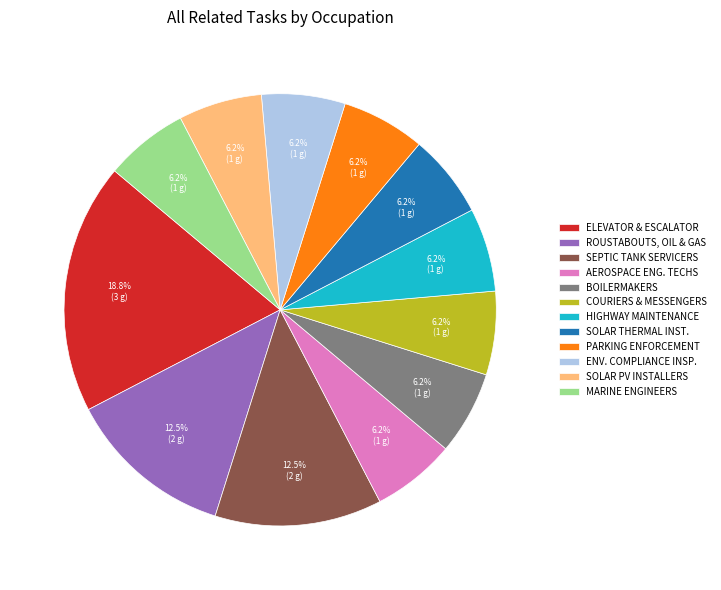

To the nearest percent, what is the average slice percentage?

8%